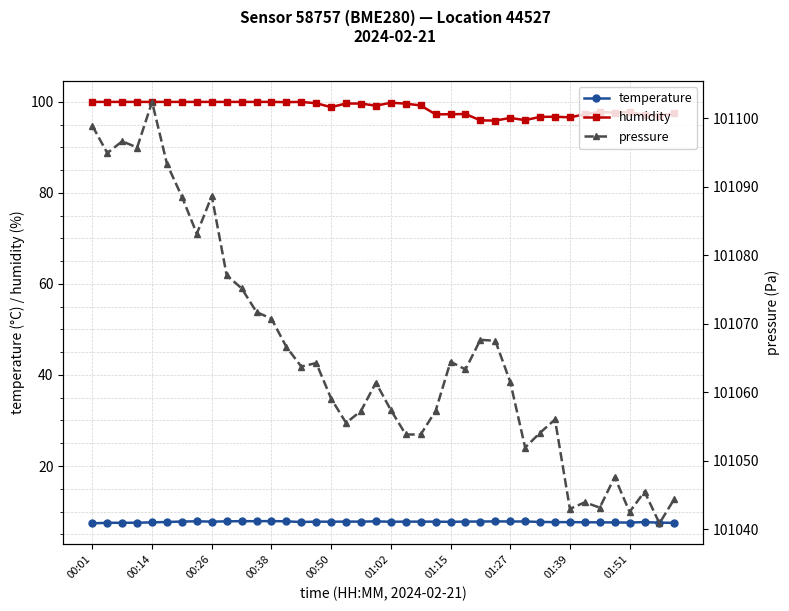

Count the temperature values in the range 7 to 8.

40